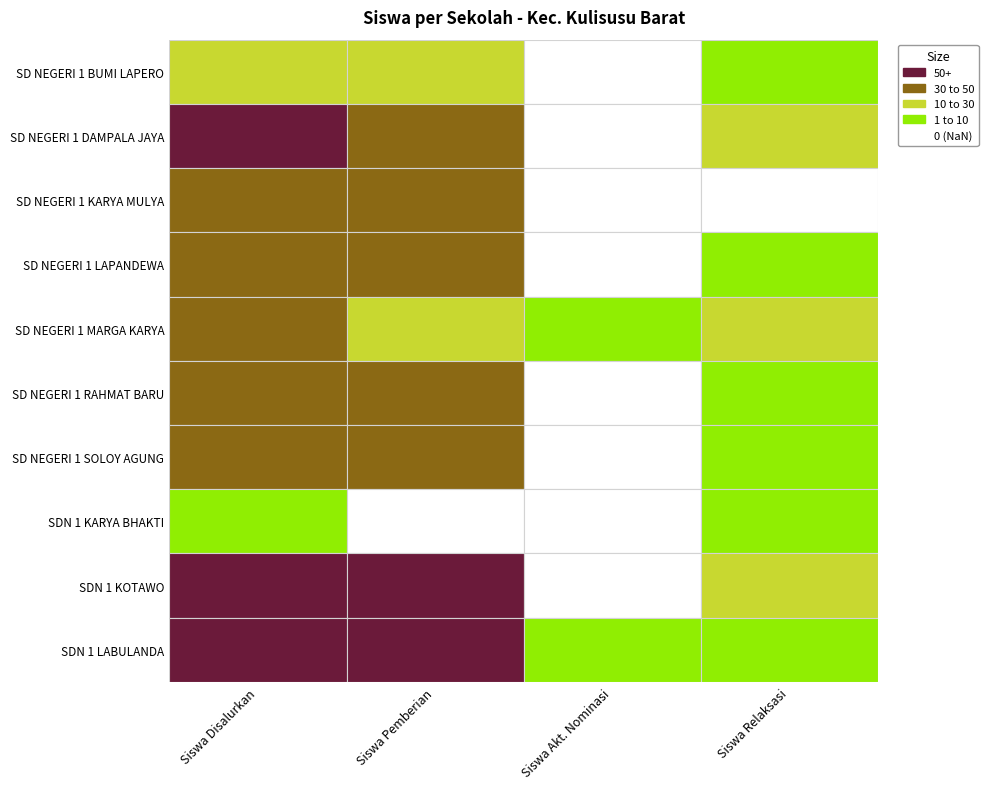

How many values in the SD NEGERI 1 BUMI LAPERO series exceed 20?

1